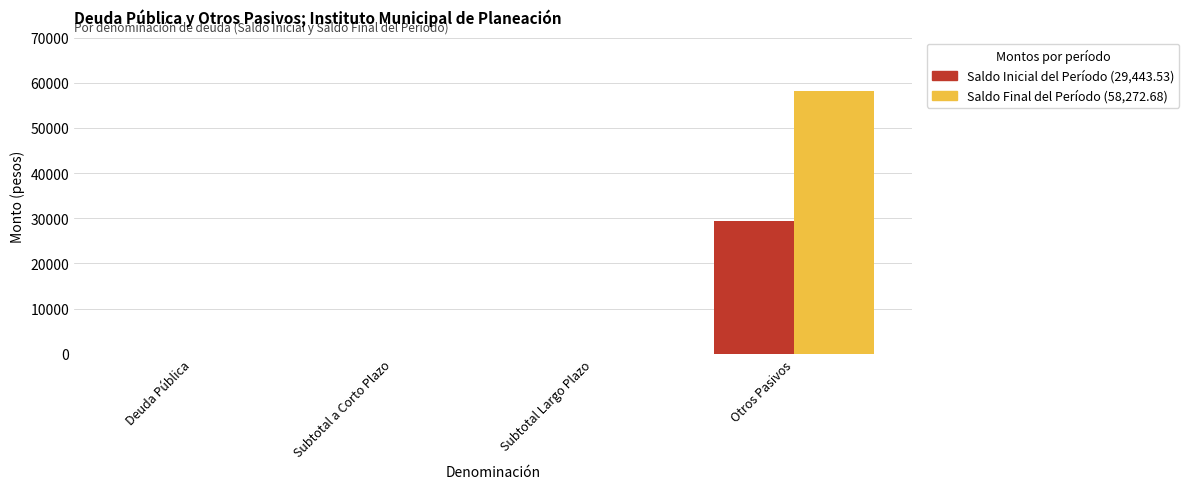

How many groups of bars are there?

4